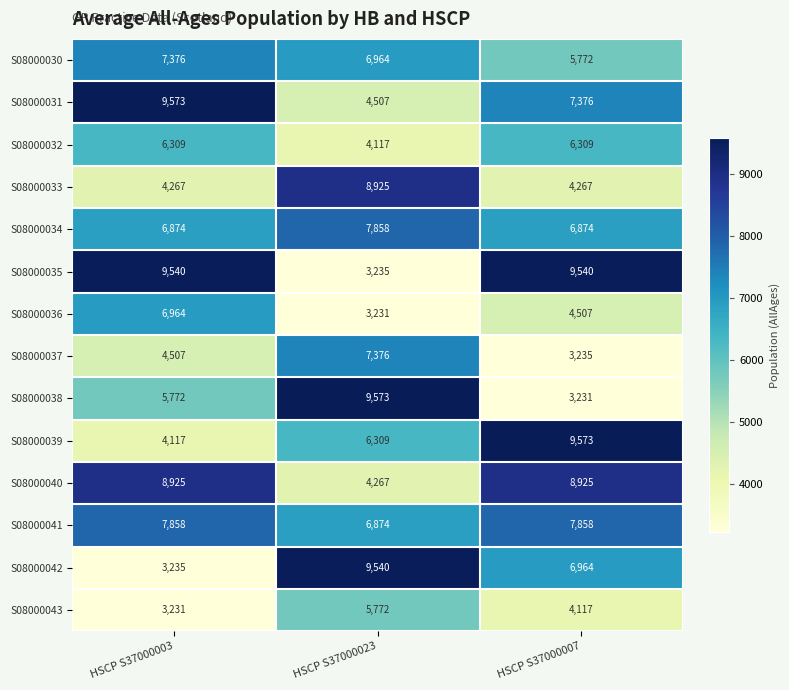

The value of S08000042 at HSCP S37000023 is 9540. True or false?

True